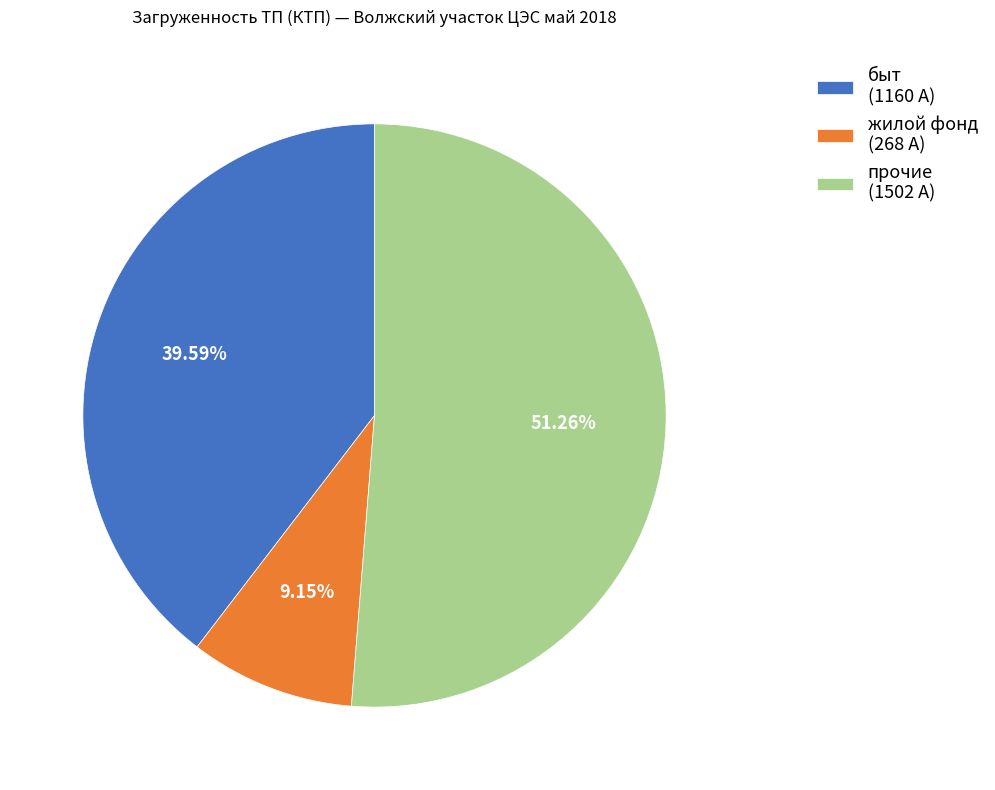

Does any single category account for the majority?

Yes